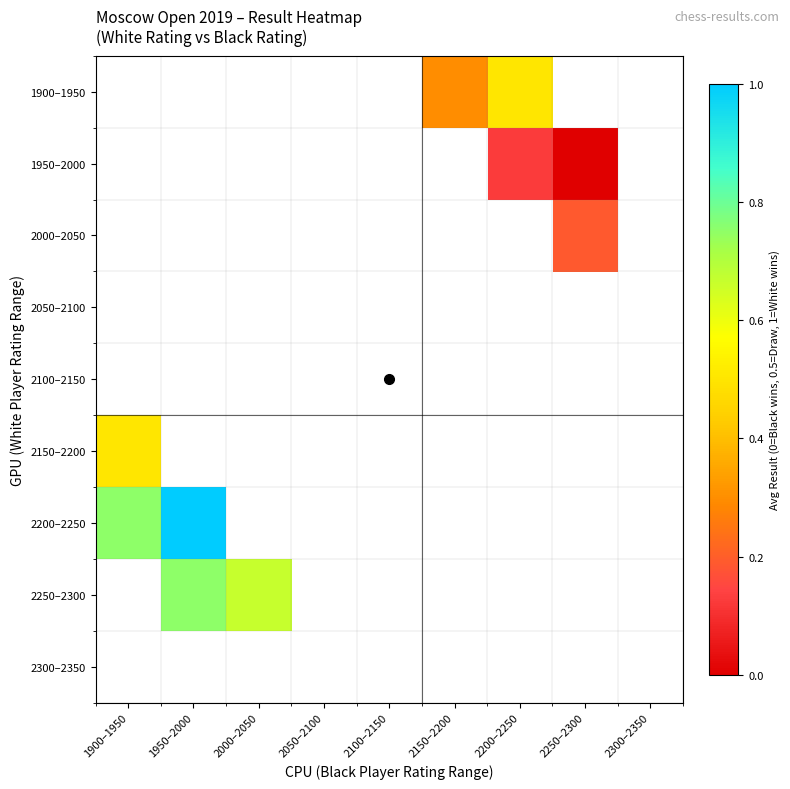

Which series has the largest range (max minus min)?

2200–2250